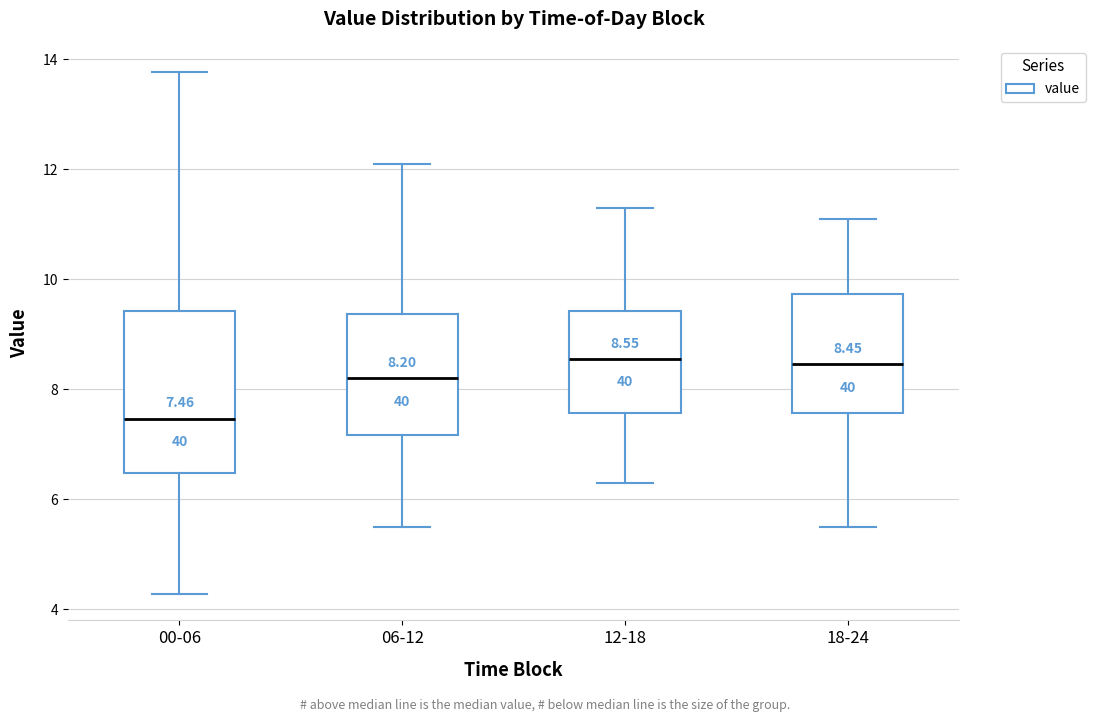

Comparing the boxes themselves (not the whiskers), which one is the tallest?

00-06